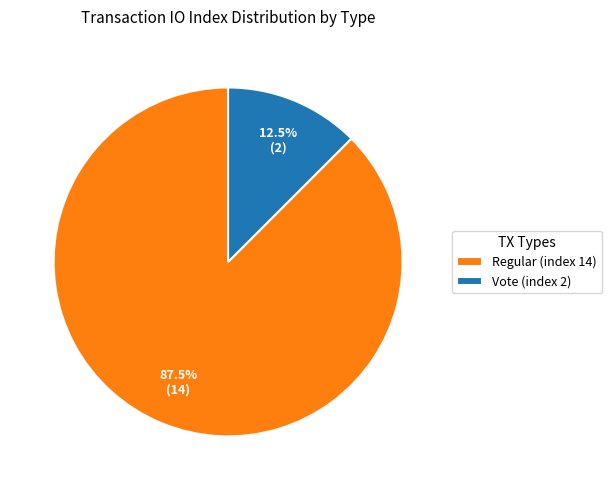

What is the ratio of the value at Vote (index 2) to the value at Regular (index 14)?

0.1